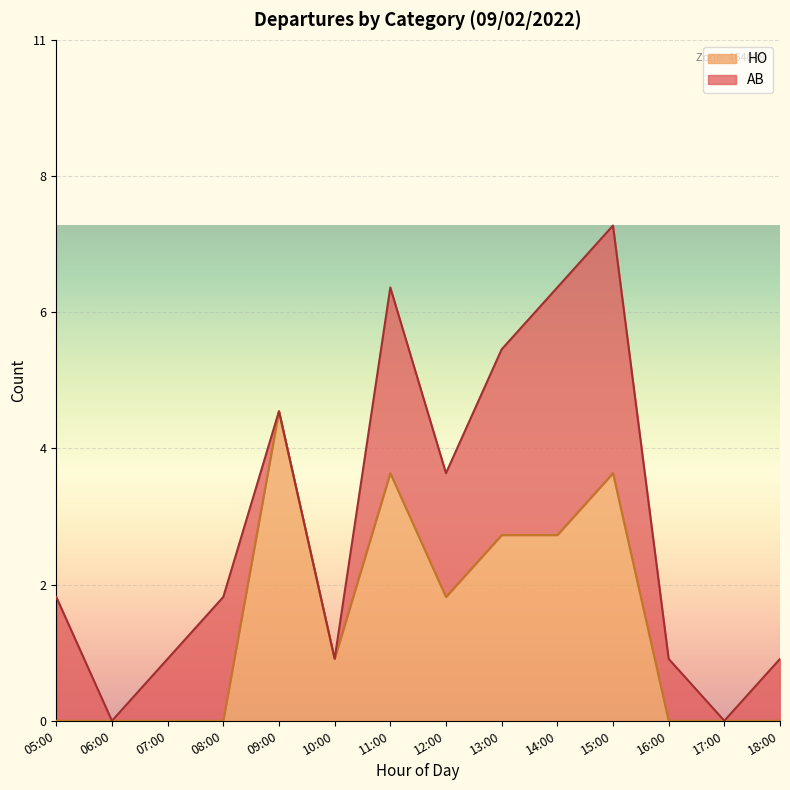

Which series has the largest range (max minus min)?

HO